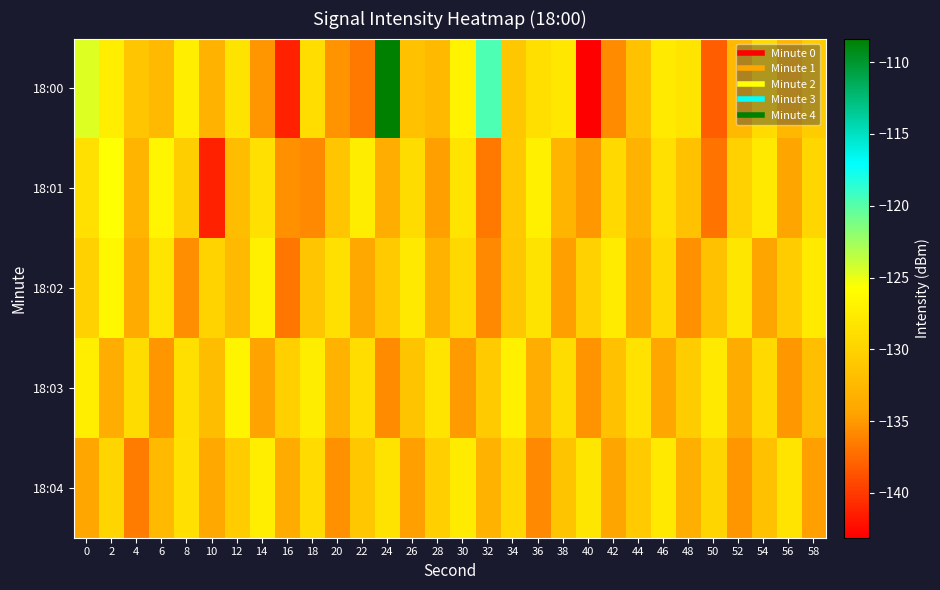

What is the greatest value displayed?

-108.4